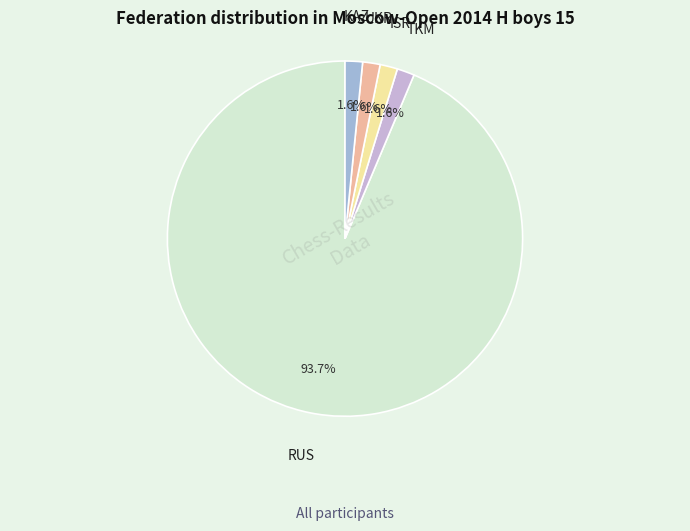

Which slice is the largest?

RUS